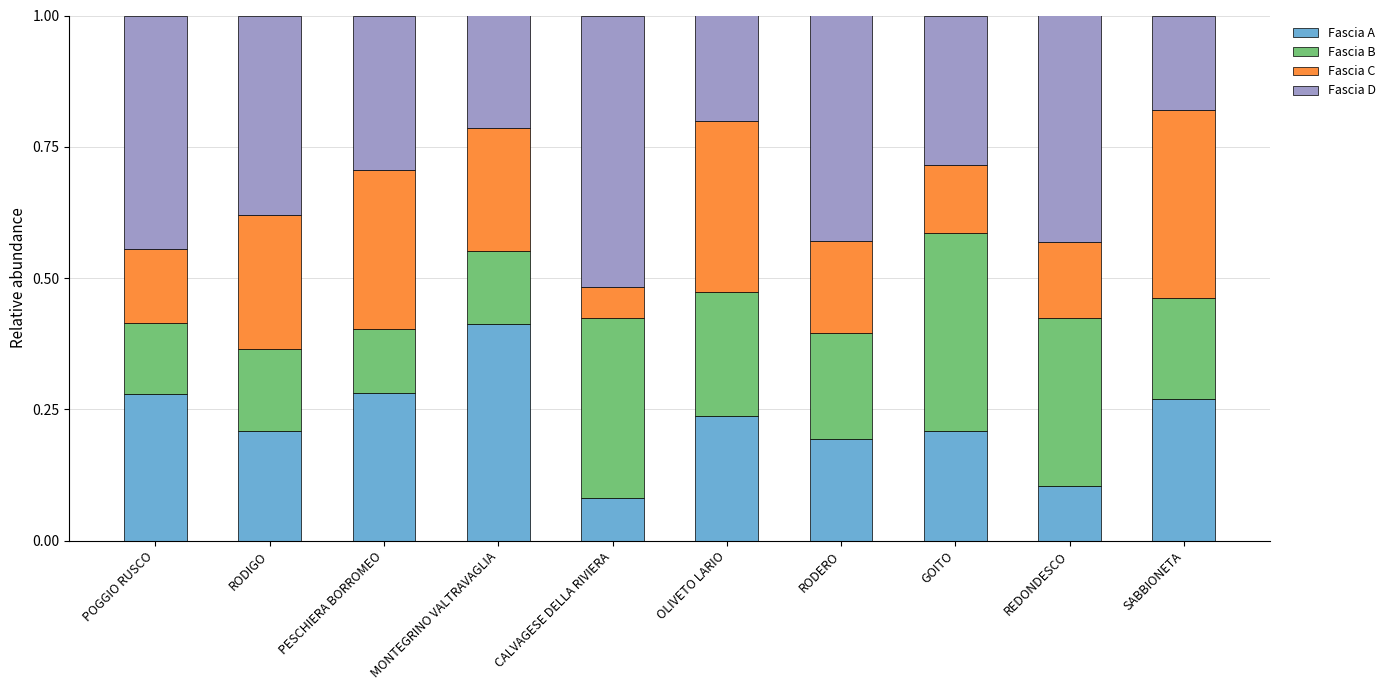

At which label does Fascia A reach its minimum?

CALVAGESE DELLA RIVIERA